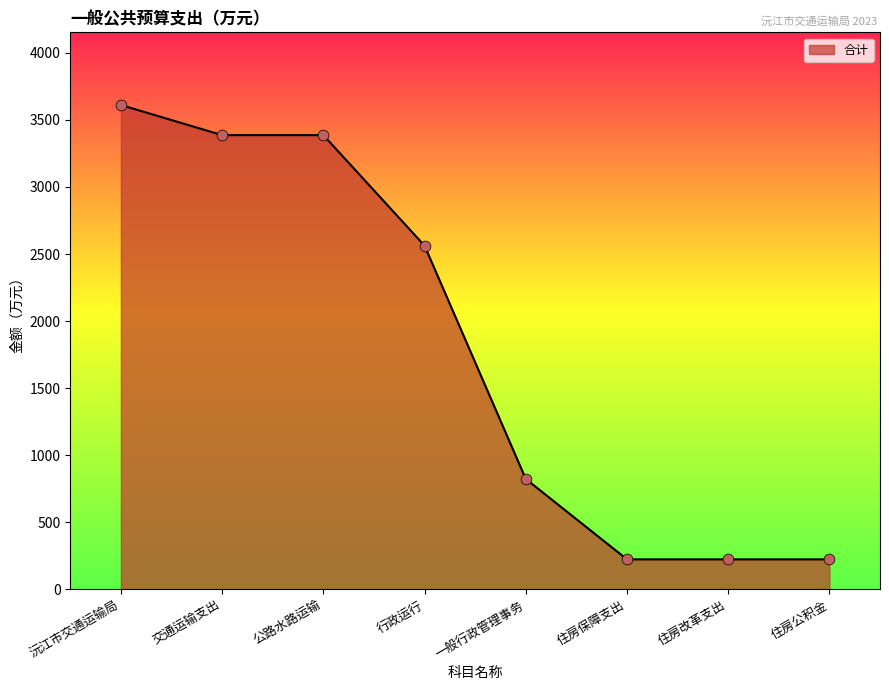

Which has a higher value, 公路水路运输 or 行政运行?

公路水路运输